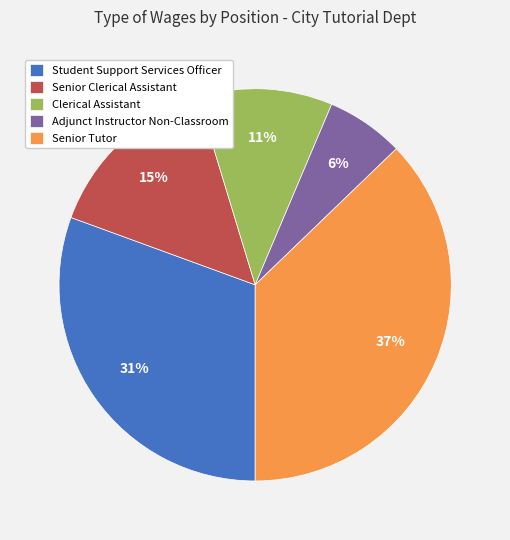

What is the smallest slice in the pie chart?

Adjunct Instructor Non-Classroom